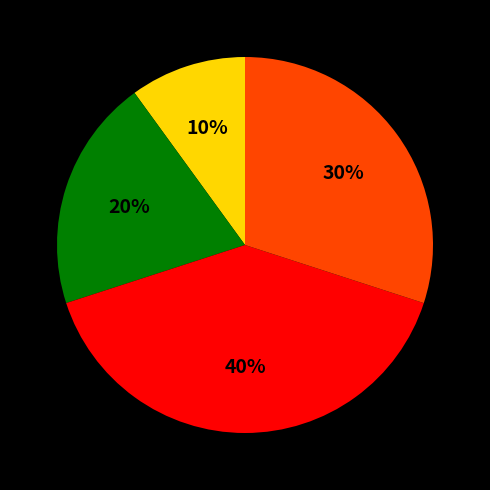

Does any single category account for the majority?

No